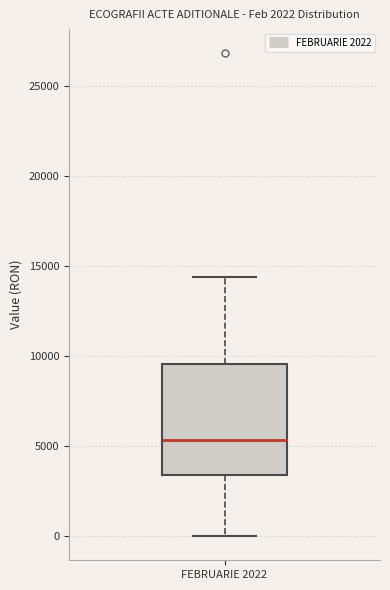

Transcribe this box plot: give where the median line is, the range the box spans, and where the two whiskers end, as read against the y-axis. The values are not printed on the chart, so give them approximately, as read against the axis.

median 5500, box 3500 to 9500, whiskers 0 to 14500